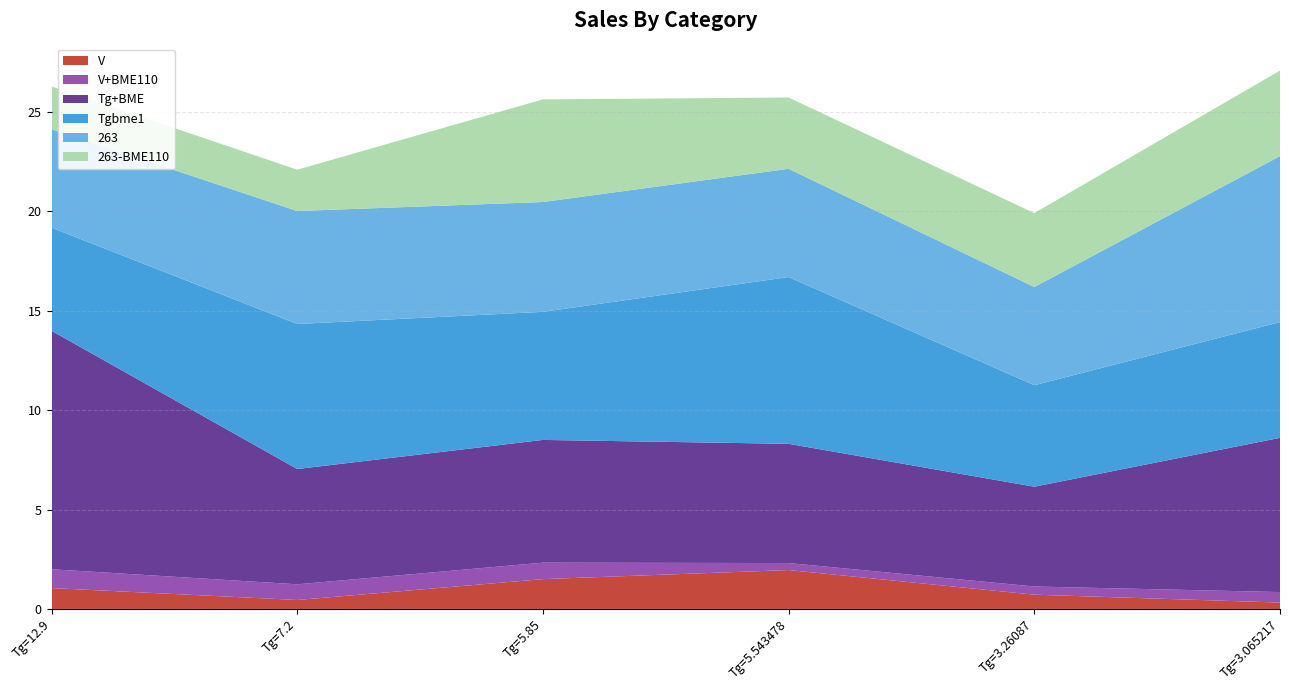

Reading left to right, list all the values displayed in this chart.

V: 12.9=1.1	7.2=0.5	5.85=1.5	5.543478=2.0	3.26087=0.7	3.065217=0.3
V+BME110: 12.9=0.9	7.2=0.8	5.85=0.8	5.543478=0.4	3.26087=0.4	3.065217=0.5
Tg+BME: 12.9=12.0	7.2=5.8	5.85=6.2	5.543478=6.0	3.26087=5.0	3.065217=7.8
Tgbme1: 12.9=5.2	7.2=7.3	5.85=6.4	5.543478=8.4	3.26087=5.1	3.065217=5.8
263: 12.9=5.0	7.2=5.7	5.85=5.5	5.543478=5.4	3.26087=4.9	3.065217=8.4
263-BME110: 12.9=2.1	7.2=2.1	5.85=5.2	5.543478=3.6	3.26087=3.7	3.065217=4.3